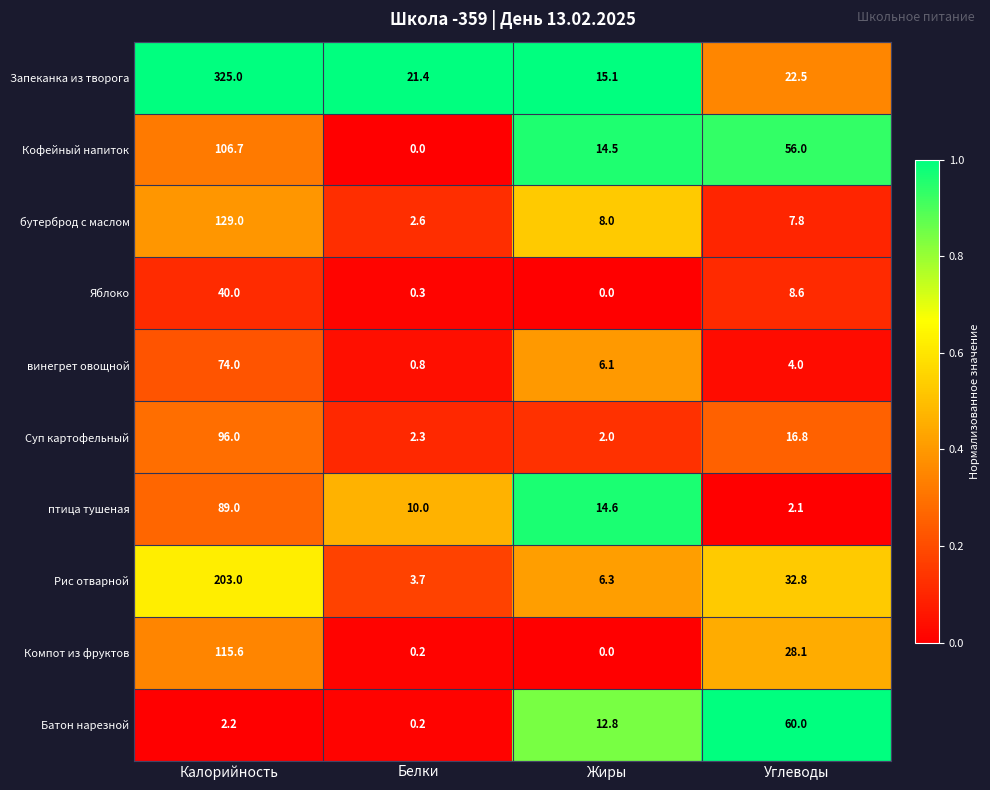

Which category has the lowest value in the Яблоко series?

Жиры